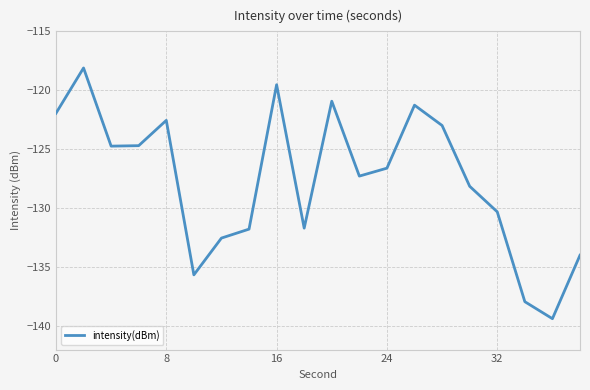

What is the difference between the second highest and minimum values?

19.9